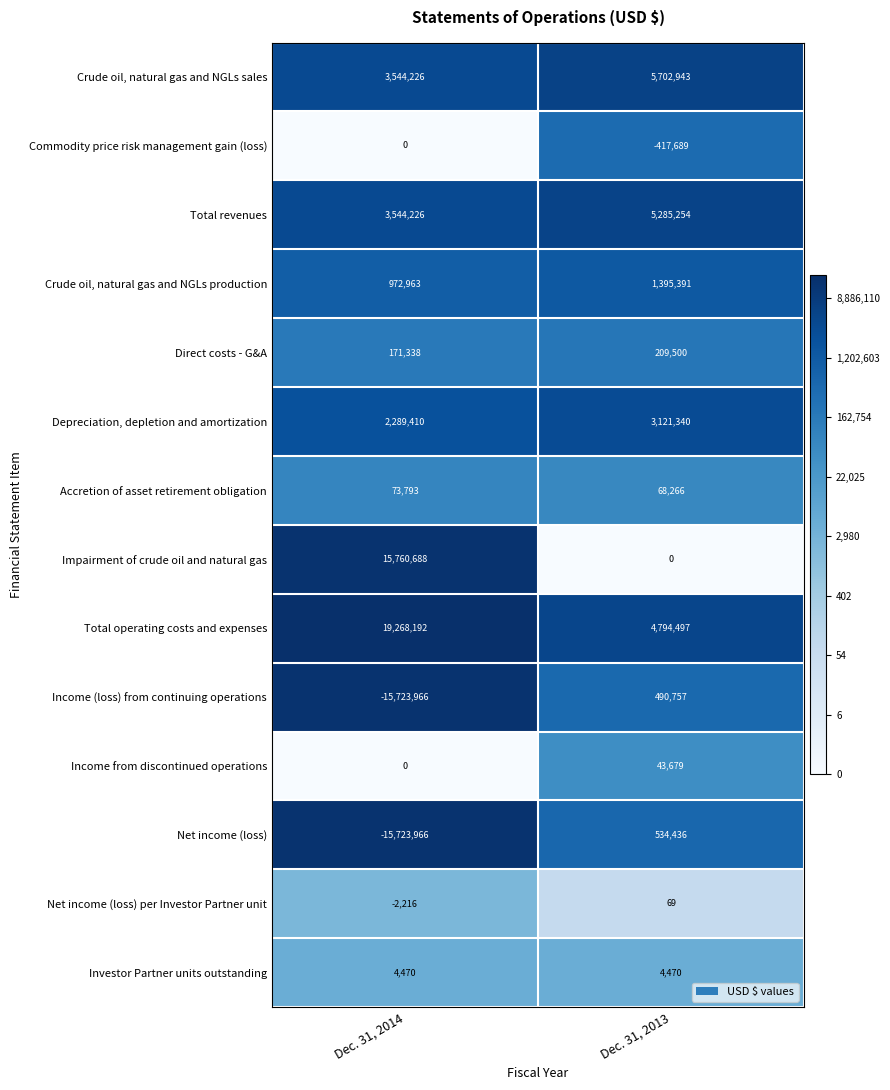

What is the difference between the highest and lowest values at Dec. 31, 2014?

34992158